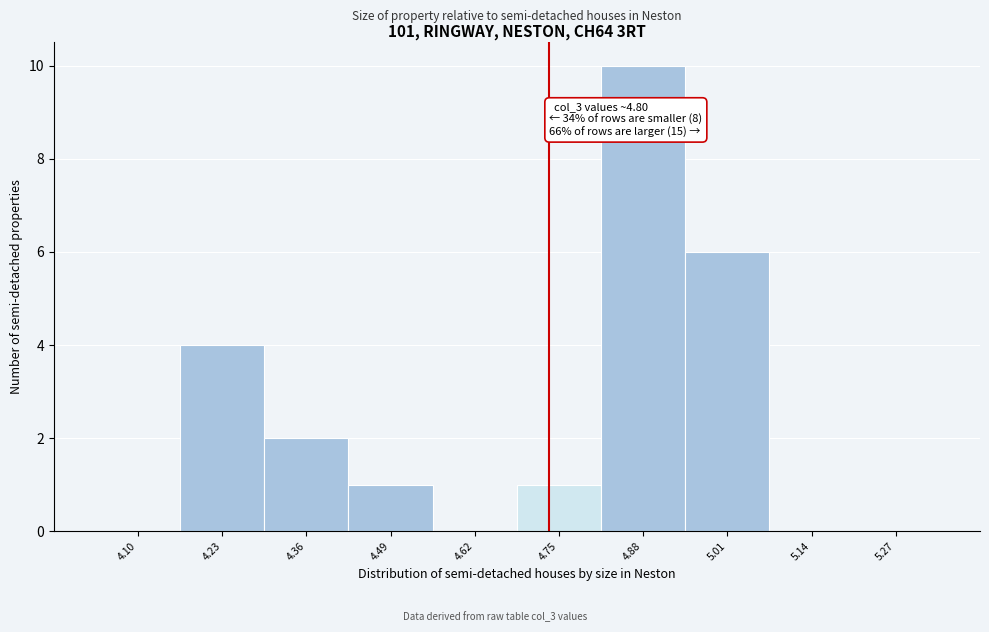

Reading right to left, extract all data points from this chart.

5.27=0	5.14=0	5.01=6	4.88=10	4.75=1	4.62=0	4.49=1	4.36=2	4.23=4	4.10=0